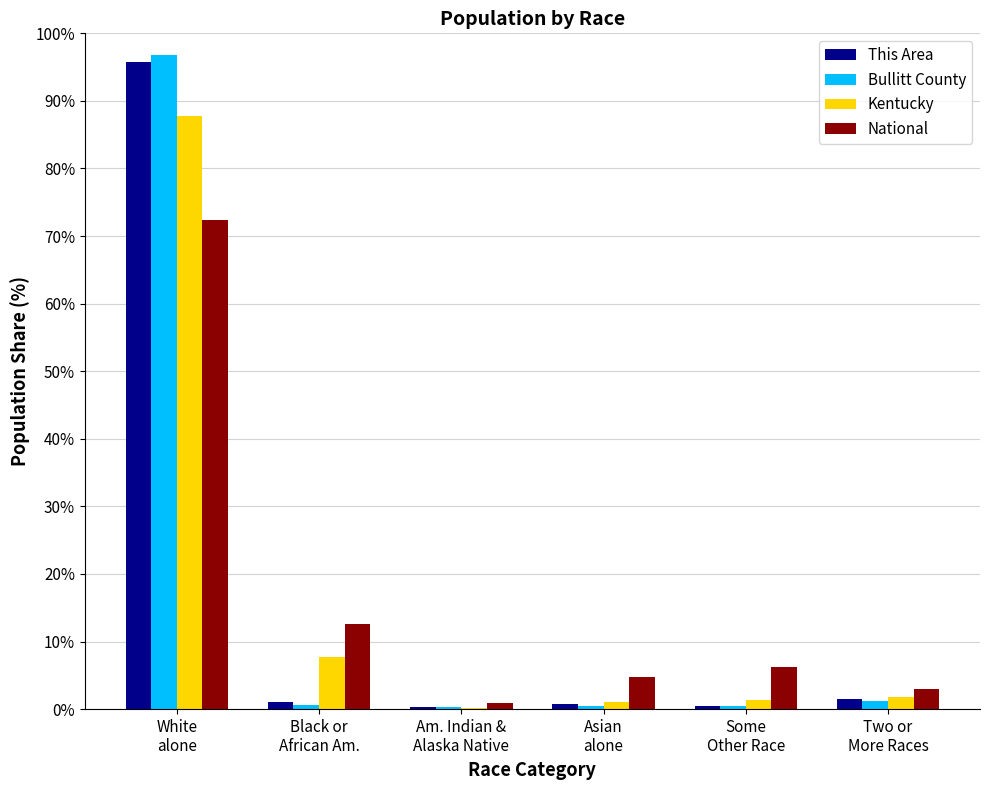

What is the sum of the National values at Some
Other Race and Two or
More Races?

9.1